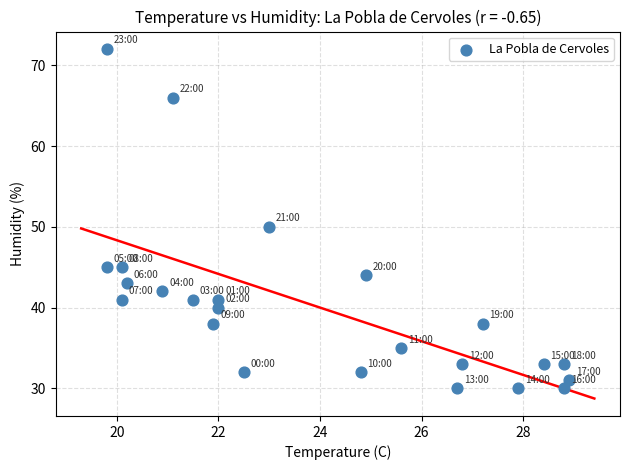

What Y value in the scatter plot is closest to 51?

50